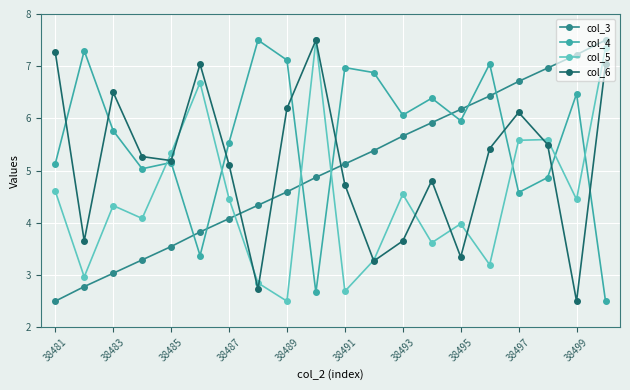

What is the smallest value displayed?

2.5